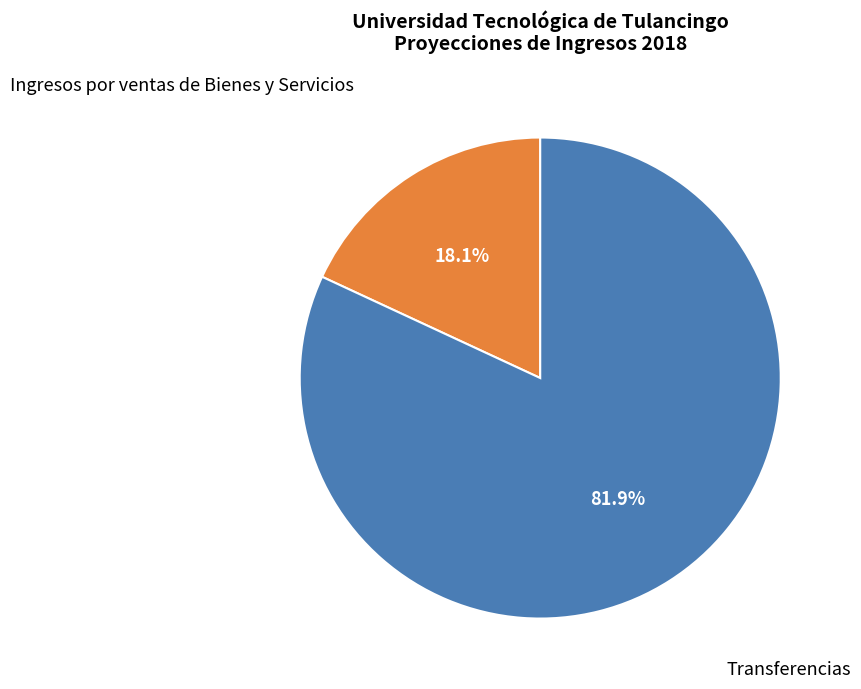

Count the number of slices in the pie.

2